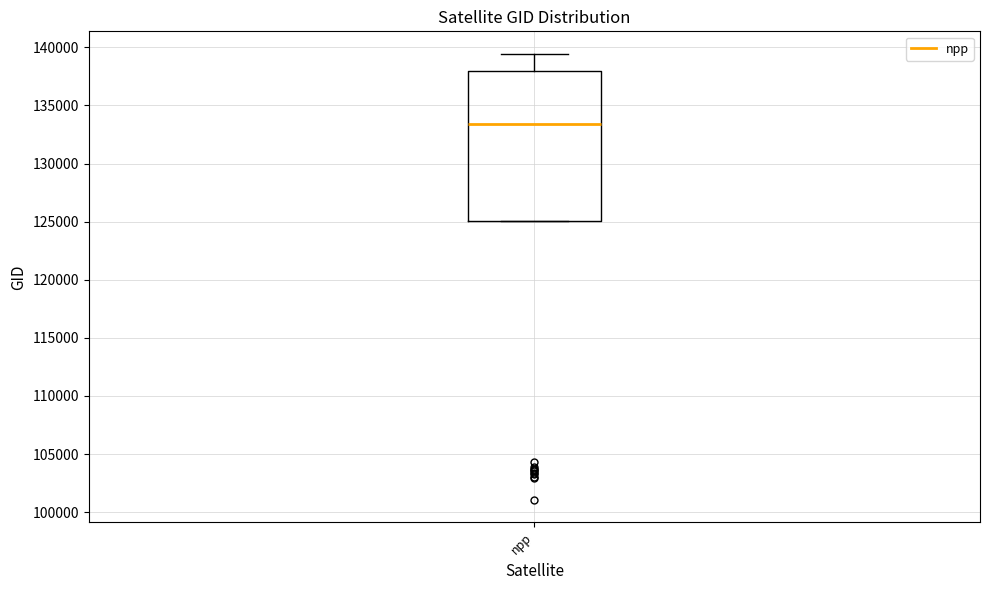

Transcribe this box plot: give where the median line is, the range the box spans, and where the two whiskers end, as read against the y-axis. The values are not printed on the chart, so give them approximately, as read against the axis.

median 133500, box 125000 to 138000, whiskers 125000 to 139500